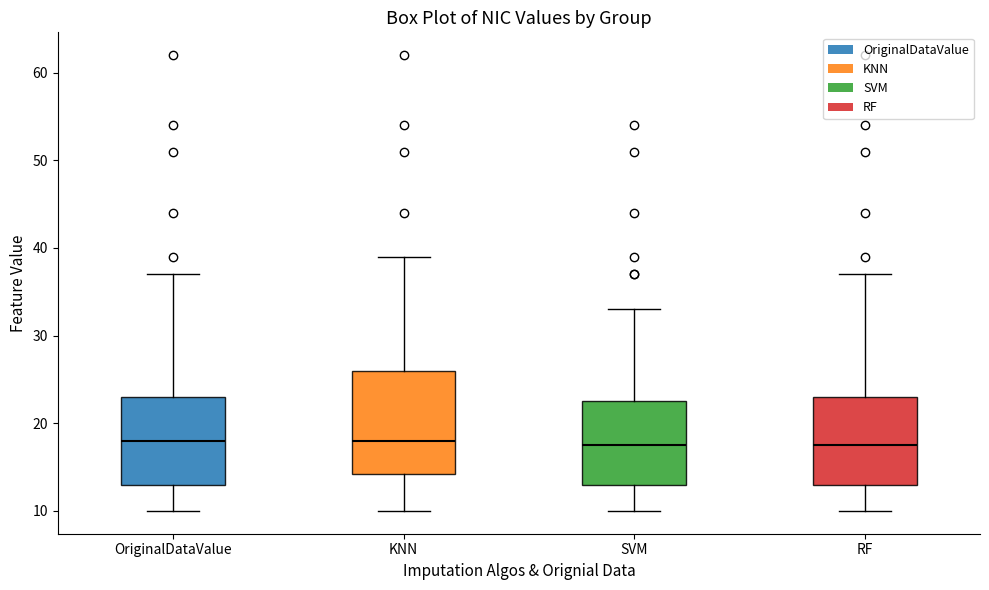

Reading left to right, read every box against the y-axis: the position of its median line, the range the box covers, and the ends of its whiskers. The values are not printed on the chart, so give them approximately, as read against the axis.

OriginalDataValue: median 18, box 13 to 23, whiskers 10 to 37
KNN: median 18, box 14 to 26, whiskers 10 to 39
SVM: median 18, box 13 to 23, whiskers 10 to 33
RF: median 18, box 13 to 23, whiskers 10 to 37